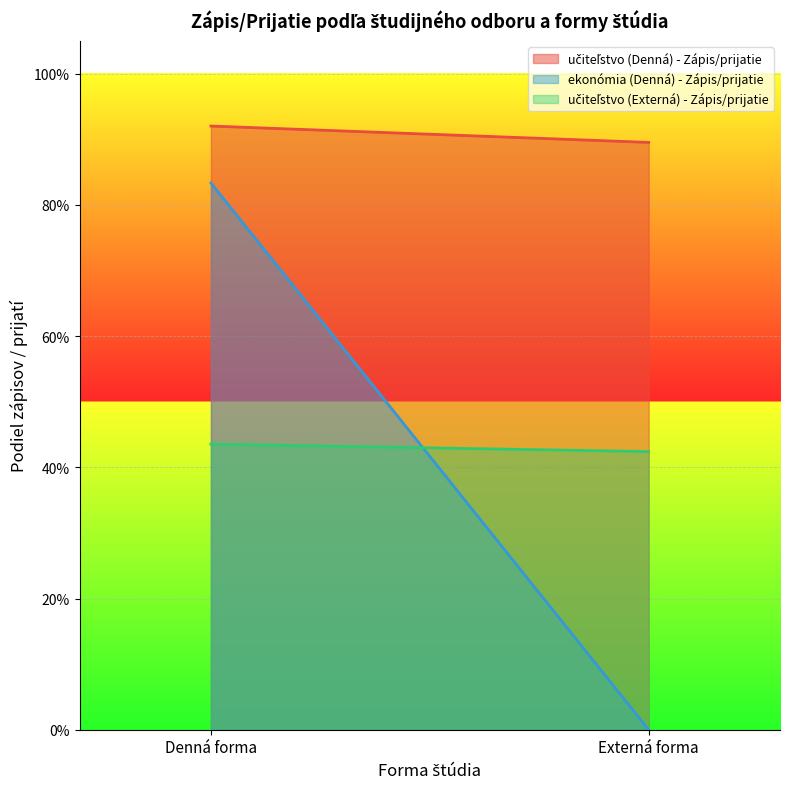

How many lines are shown in the chart?

3